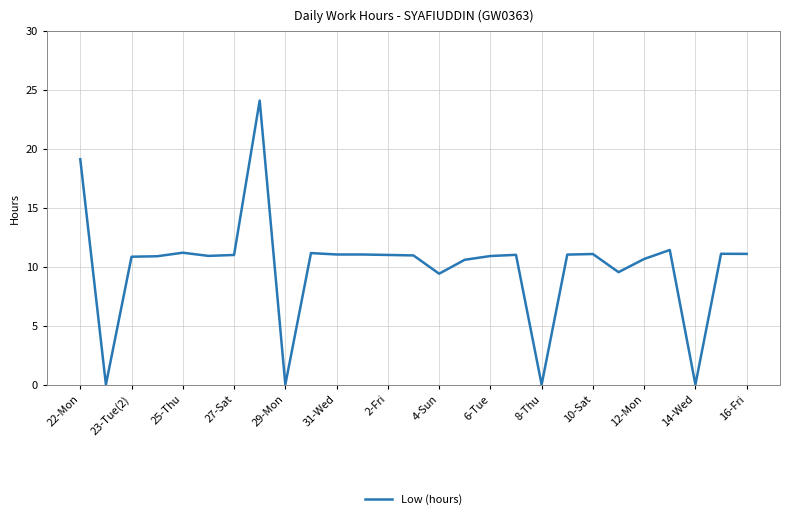

What is the greatest value displayed?

24.1